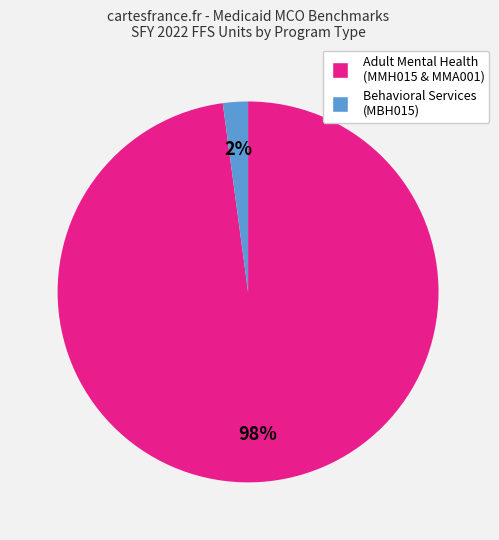

Is there any slice that represents more than half of the pie?

Yes